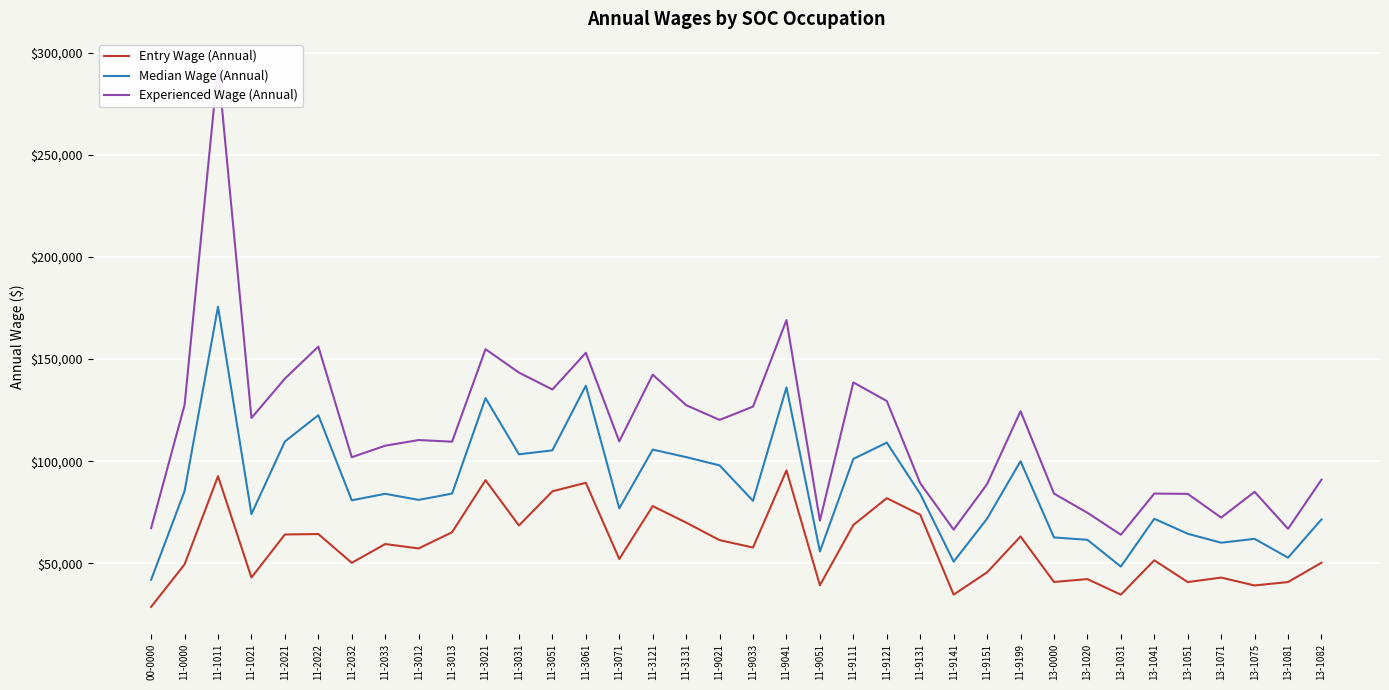

The value of Experienced Wage (Annual) at 13-1020 is 74728. True or false?

True